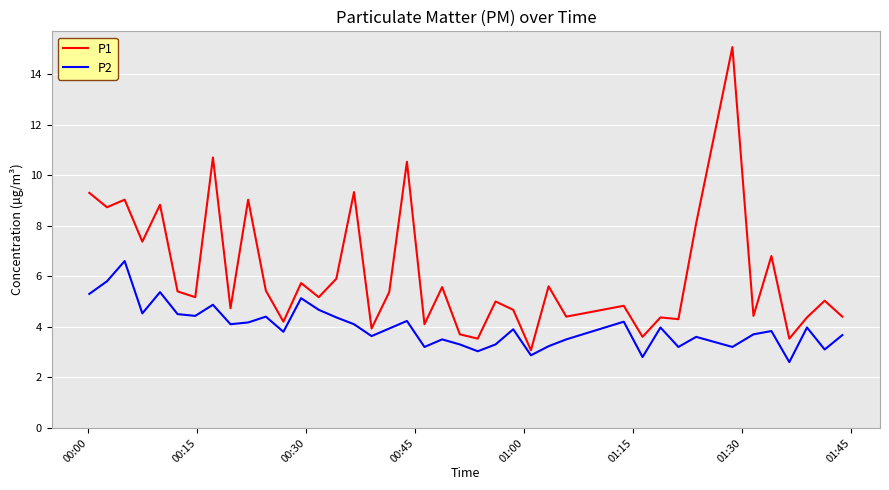

Rank the series by their average value, from lowest to highest.

P2, P1